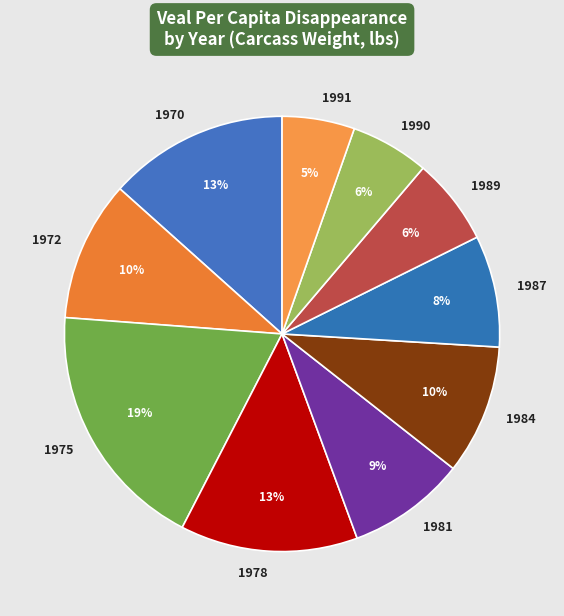

To the nearest percent, what portion does 1987 represent?

8%